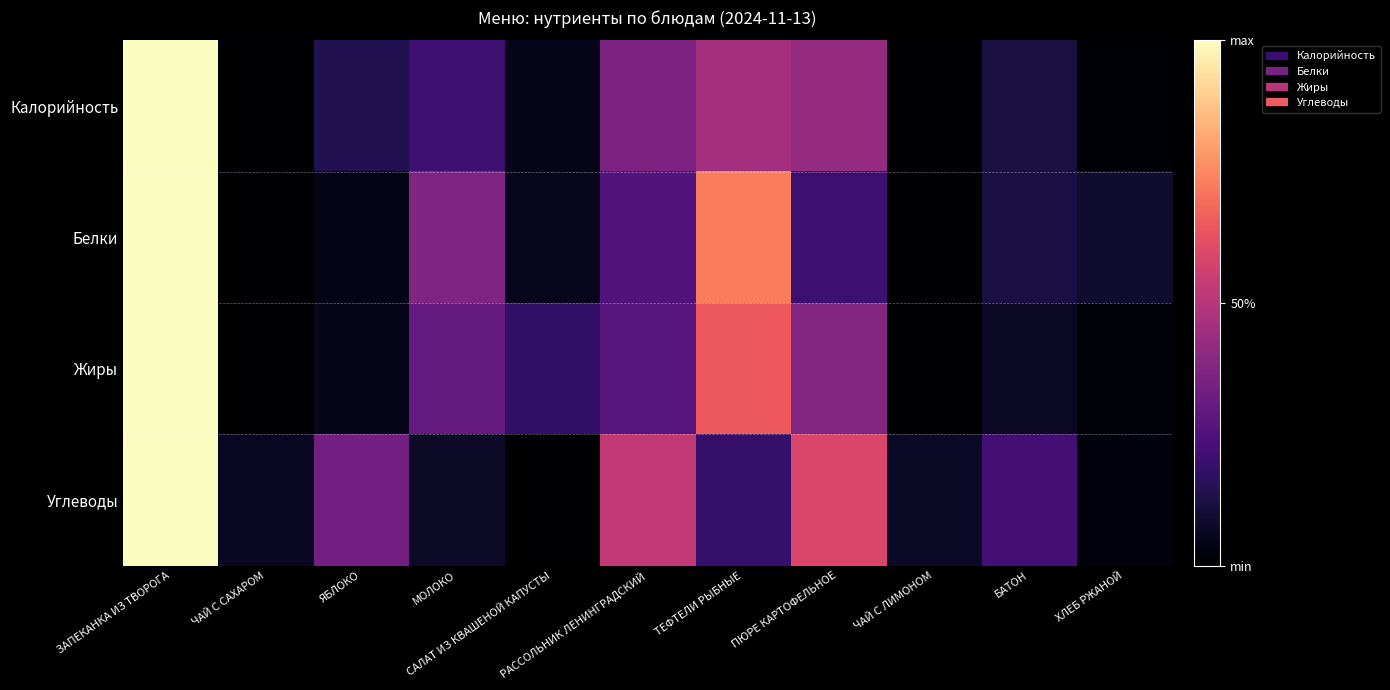

Between ТЕФТЕЛИ РЫБНЫЕ and ЧАЙ С САХАРОМ, which is larger?

ТЕФТЕЛИ РЫБНЫЕ